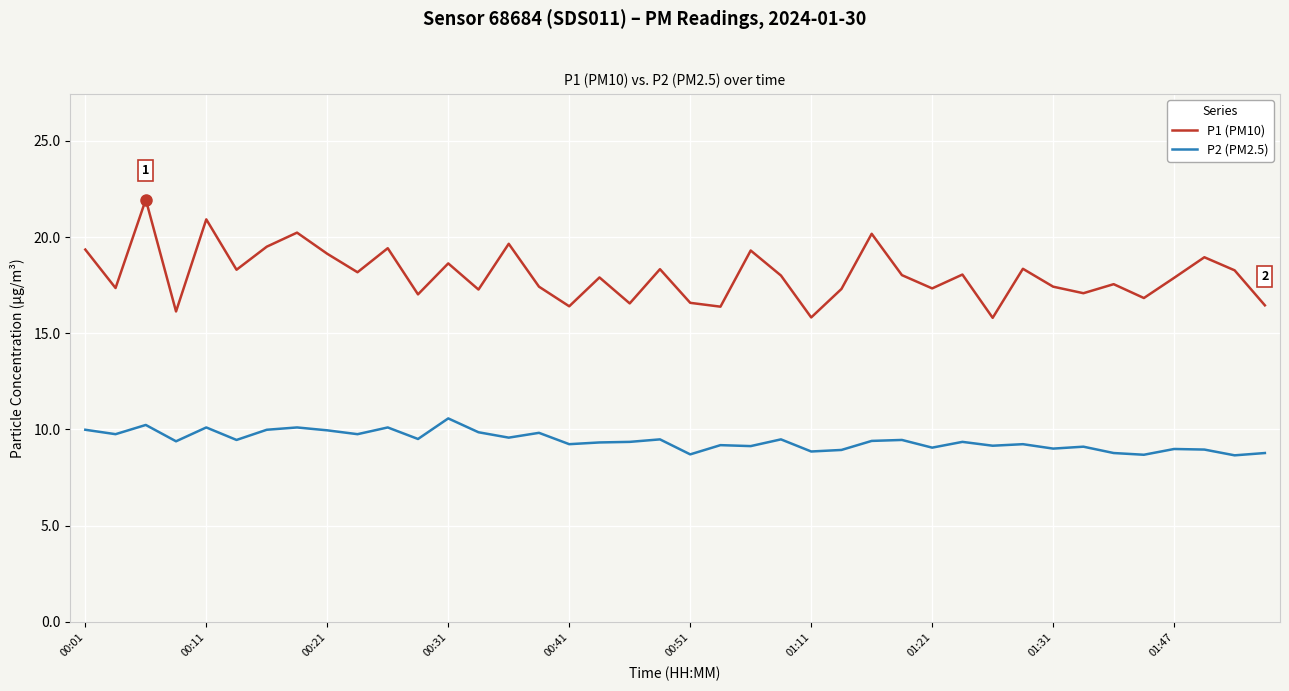

Which series has the largest range (max minus min)?

P1 (PM10)